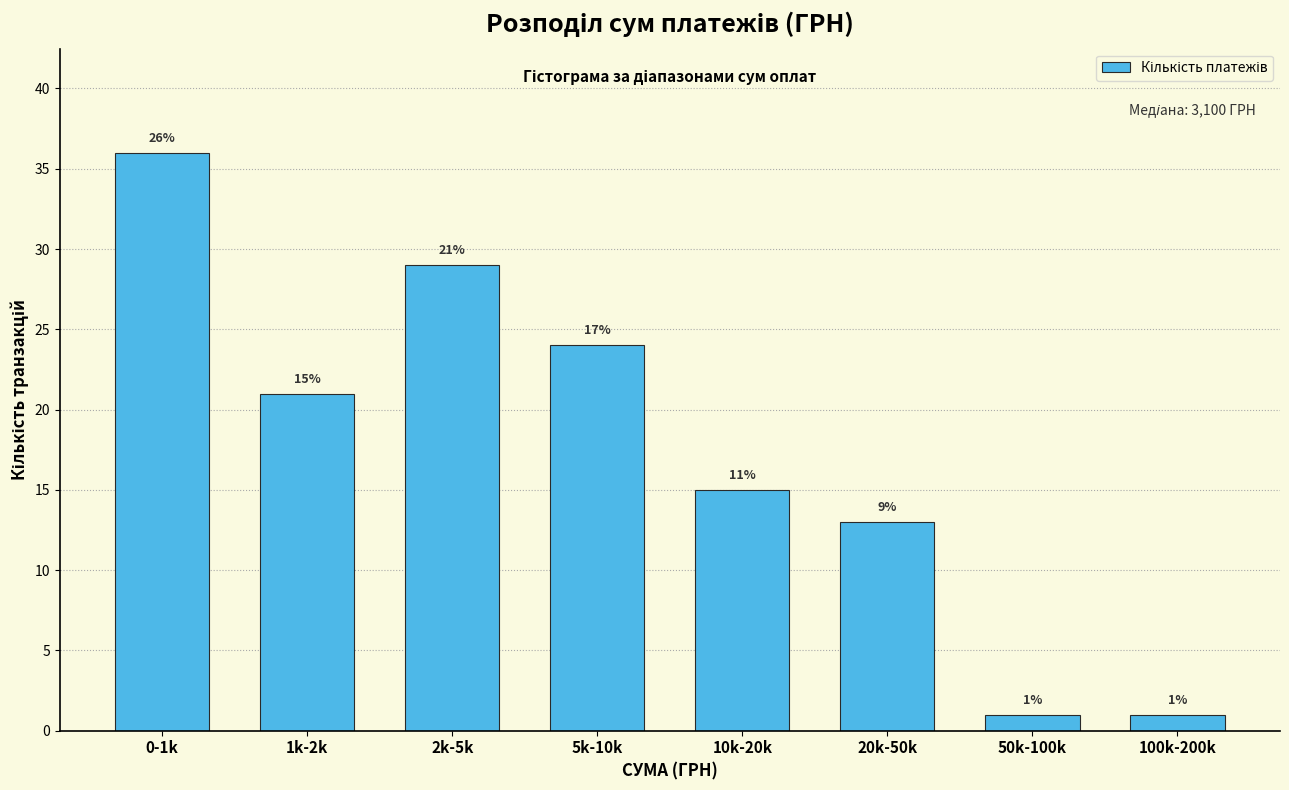

Reading left to right, extract all data points from this chart.

36	21	29	24	15	13	1	1